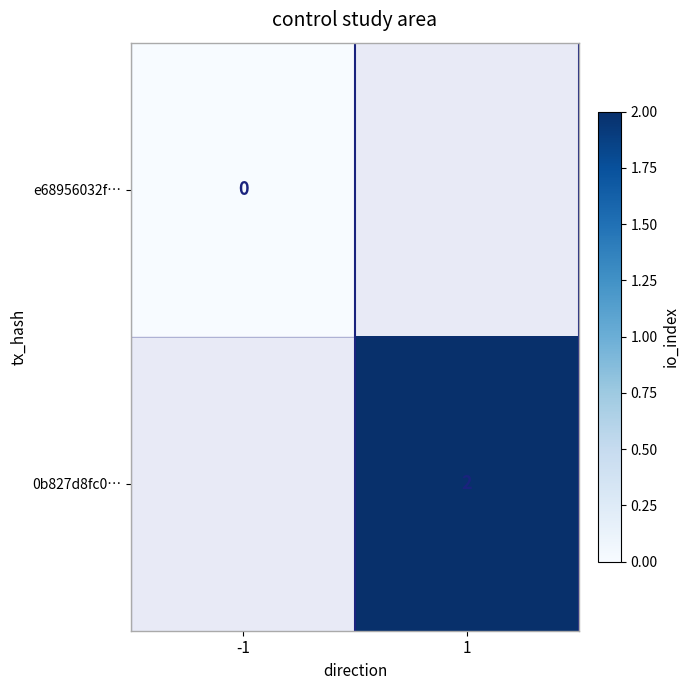

At how many categories does at least one series exceed 0?

1